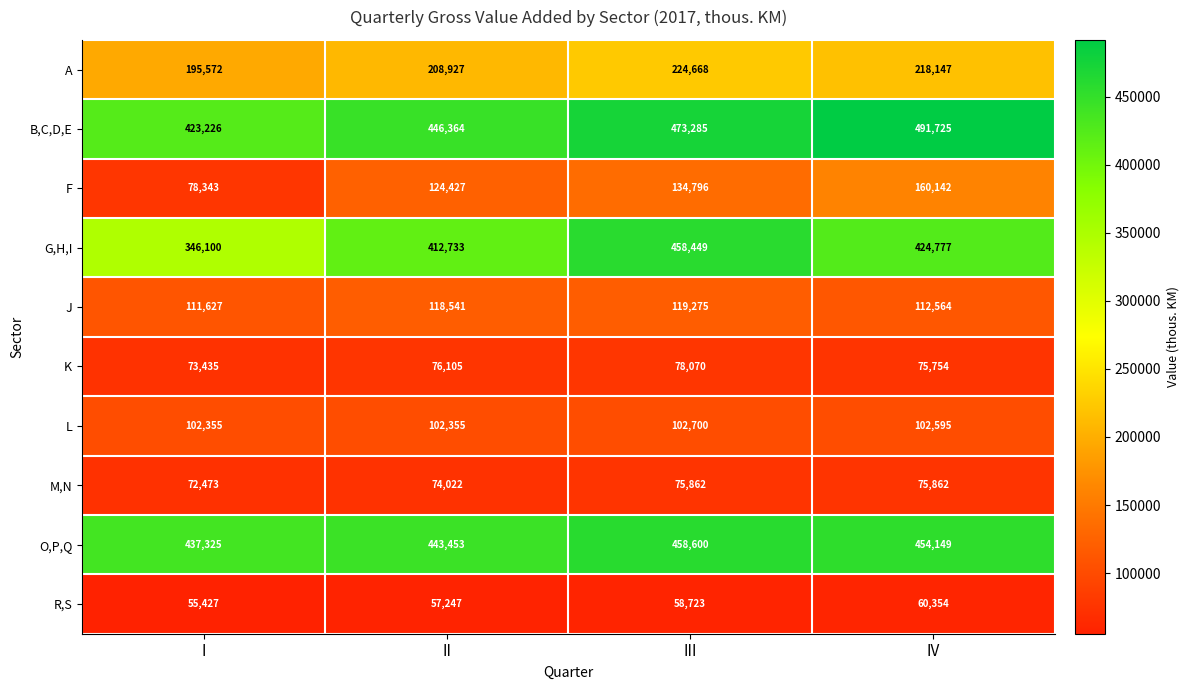

What is the total value across all series at II?

2064174